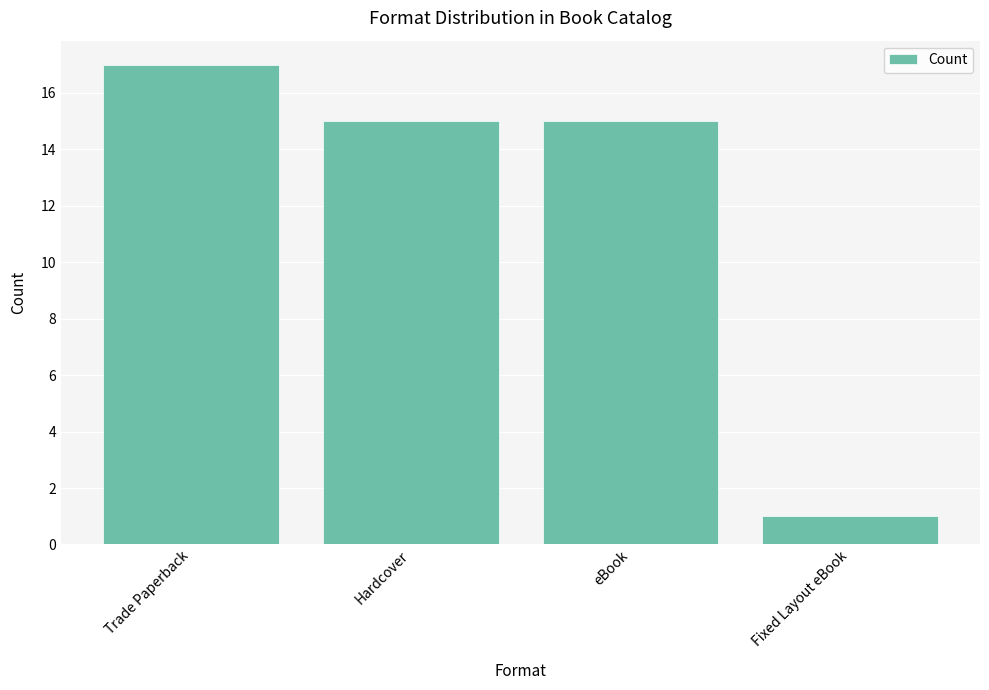

Reading left to right, extract all data points from this chart.

17	15	15	1